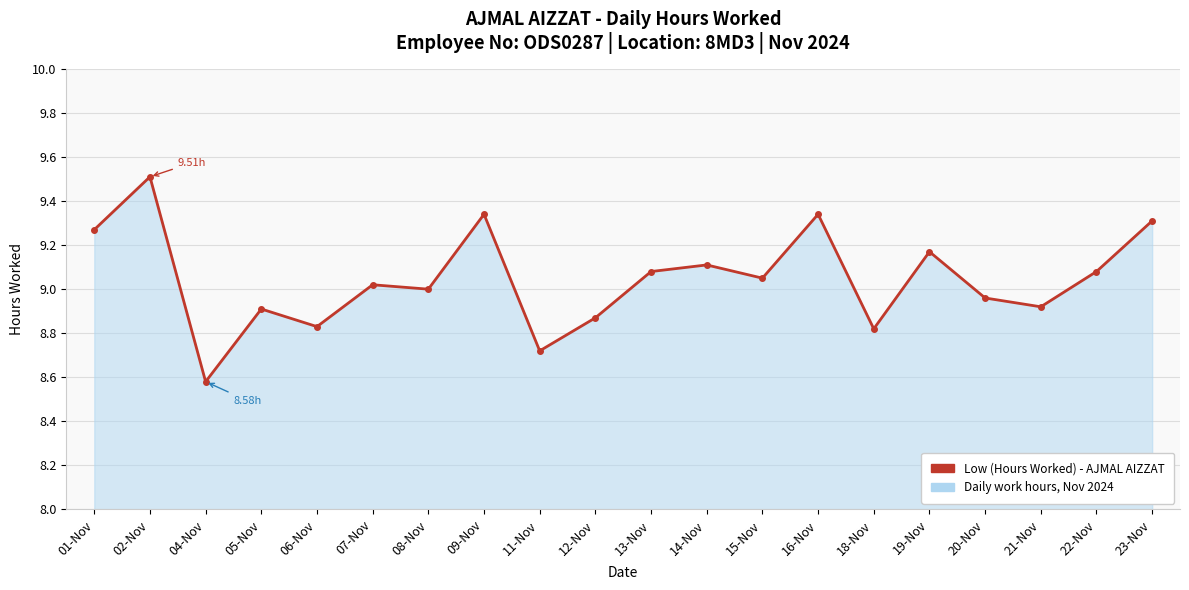

True or false: the data shows 8.8 at 06-Nov.

True